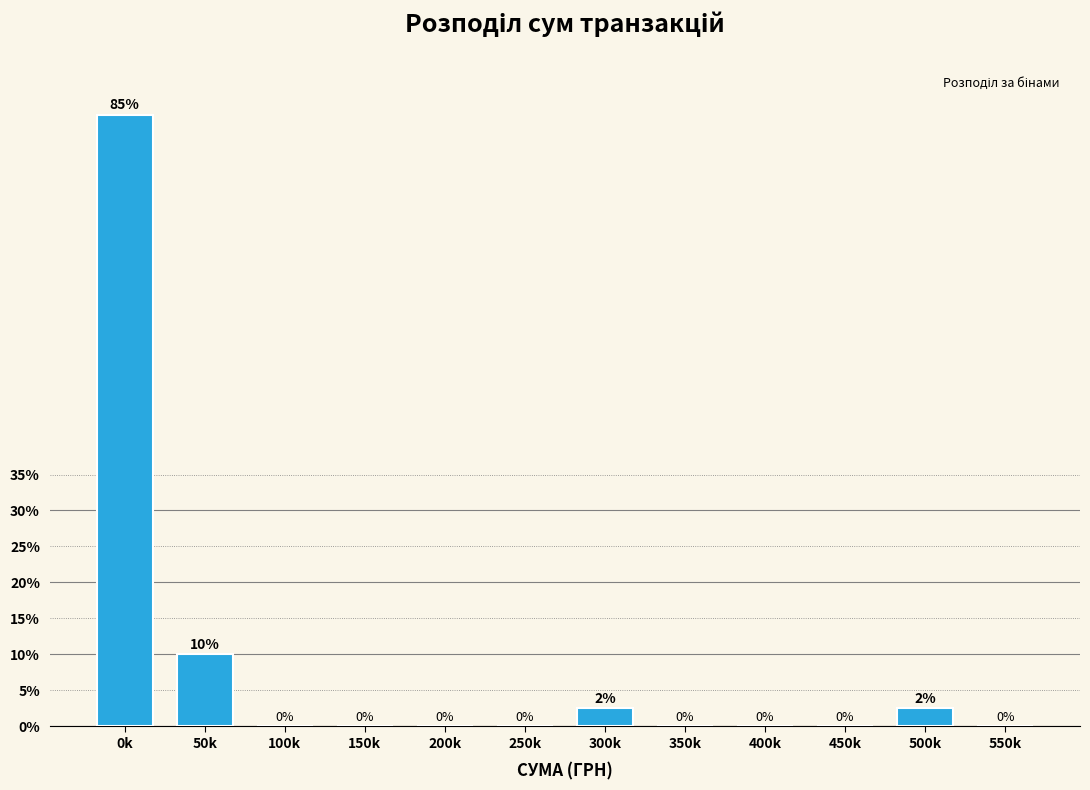

Which category has the highest value across all series?

0k